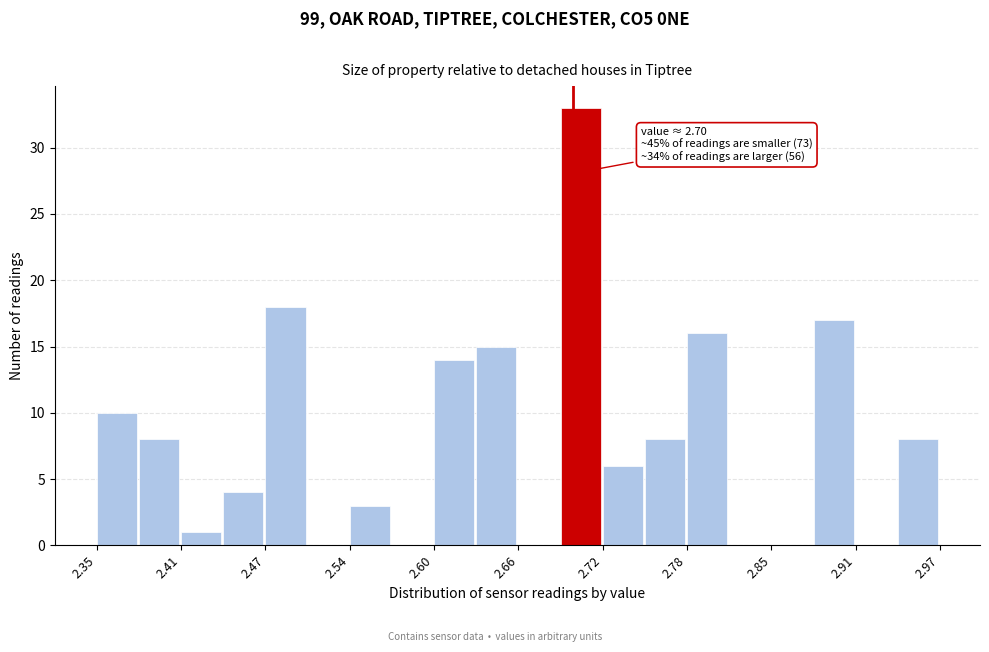

Around what value on the x-axis is the tallest bar? Give the approximate position of its centre, as read against the axis.

2.71